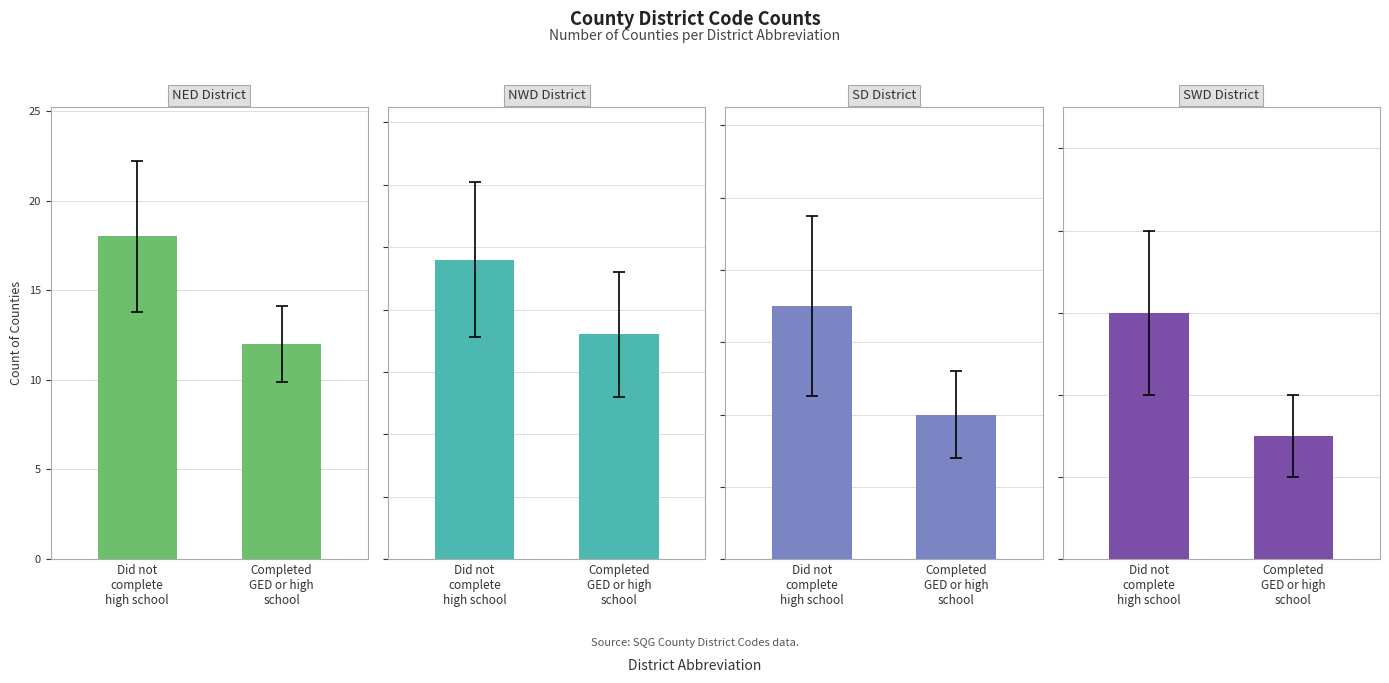

How many groups of bars are there?

2